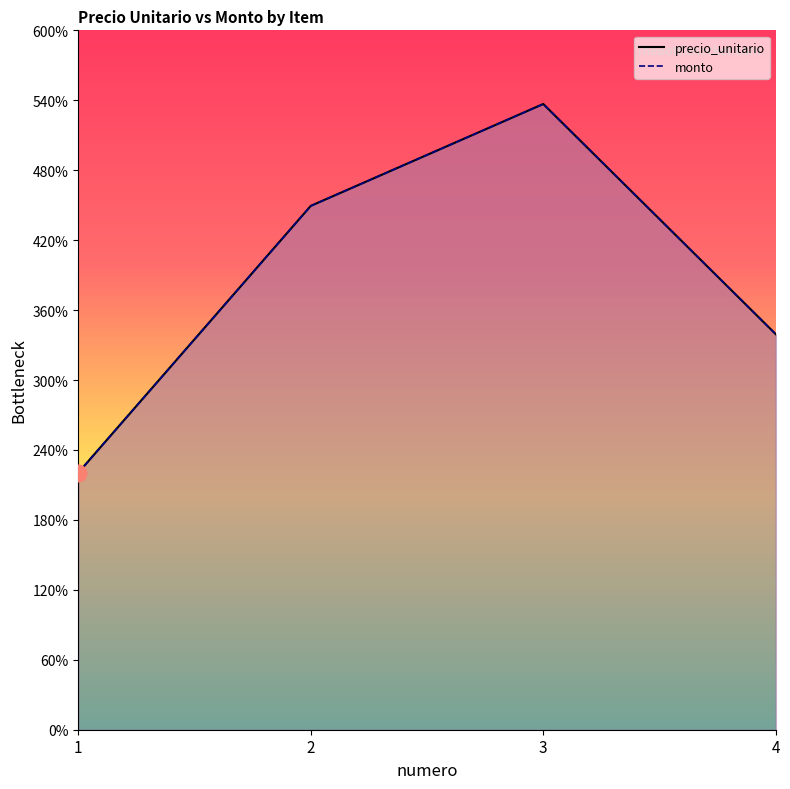

How many precio_unitario values are between 3393500 and 5368000?

3